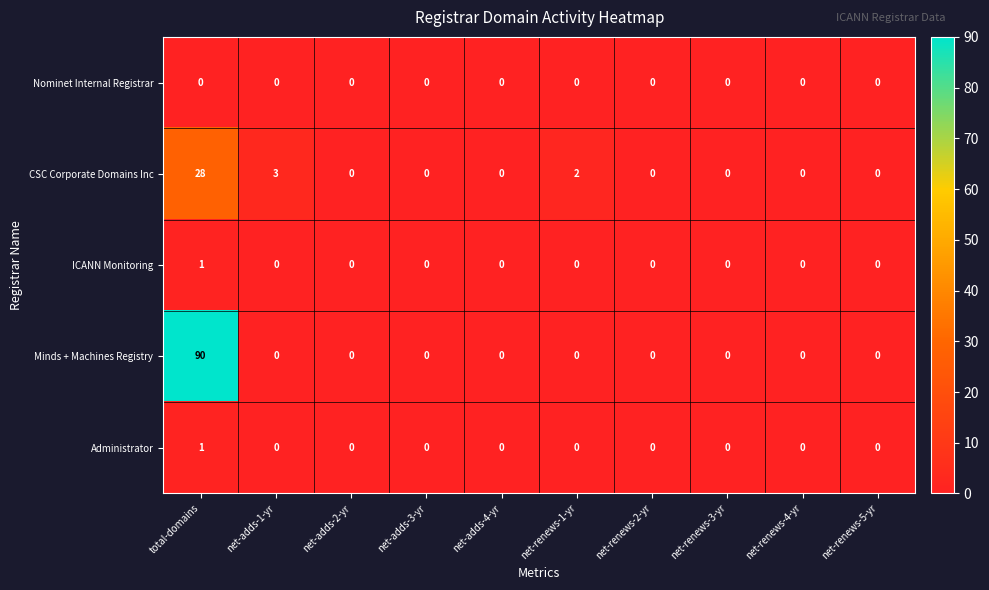

Which series has the largest total across all categories?

Minds + Machines Registry